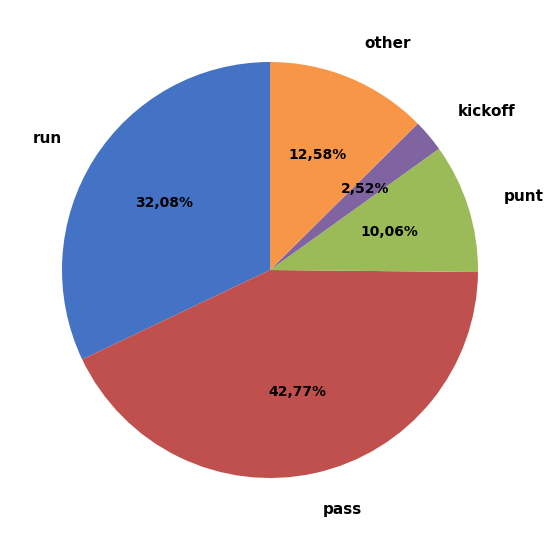

What percentage is NOT represented by kickoff?

97.5%